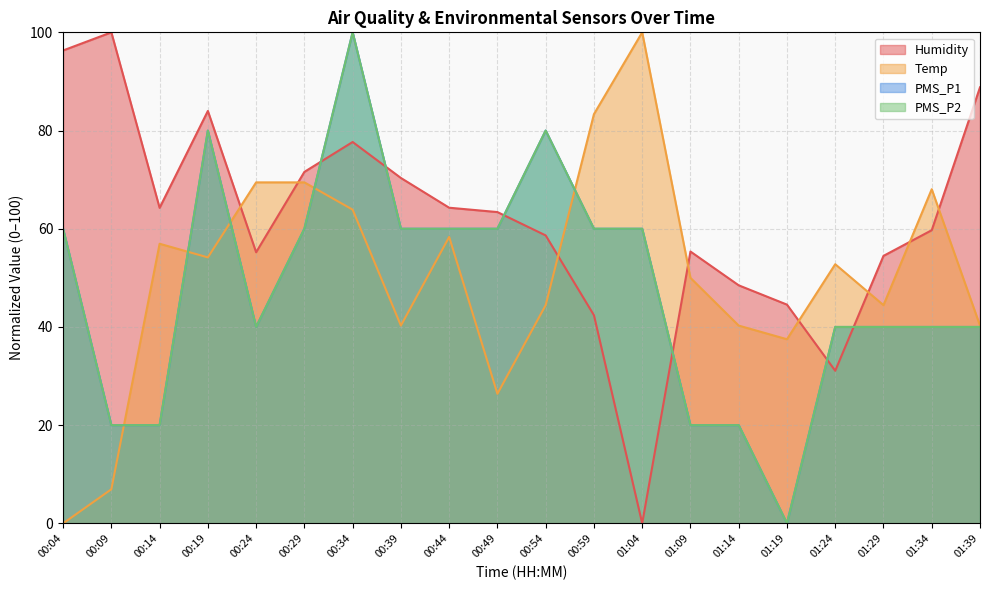

What is the label of the 8th point from the left?

00:39